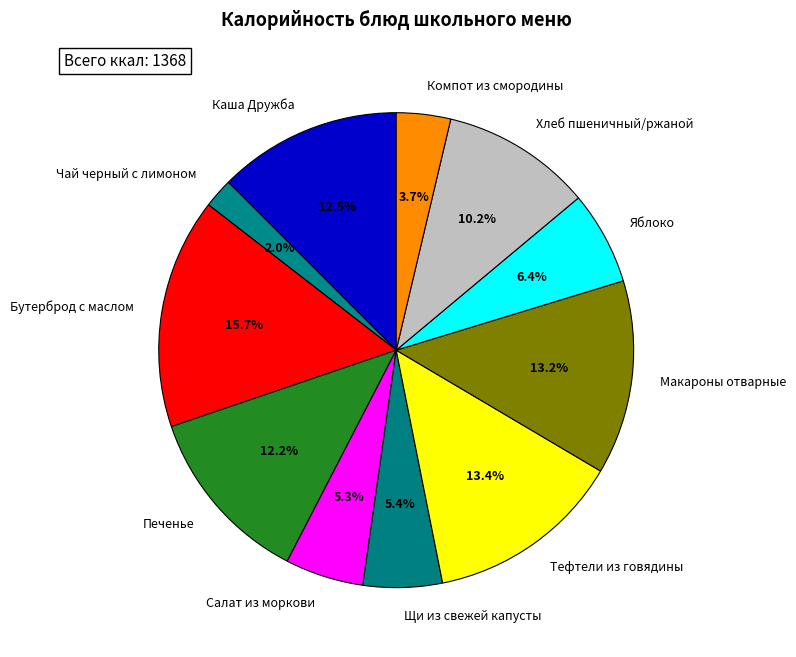

What is the ratio of the value at Щи из свежей капусты to the value at Каша Дружба?

0.4